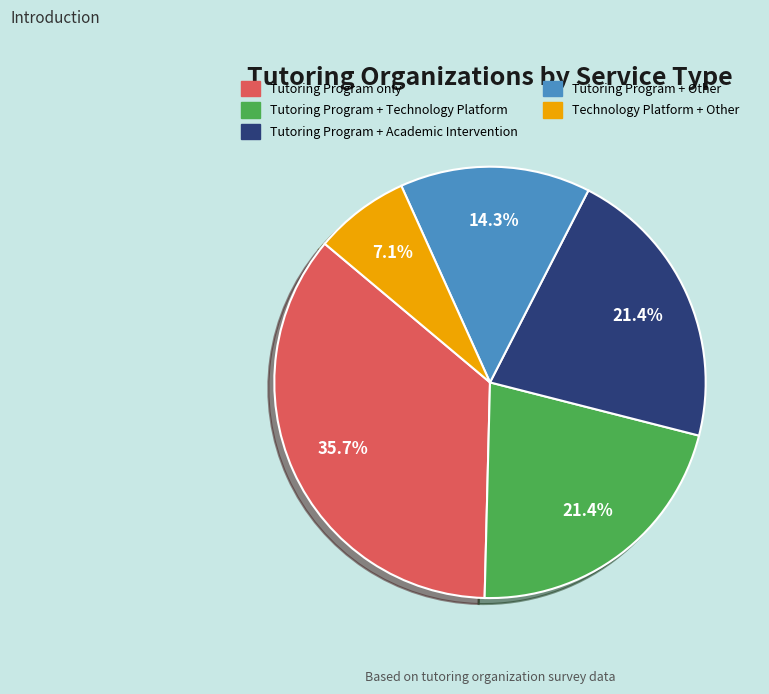

What is the smallest slice in the pie chart?

Technology Platform + Other